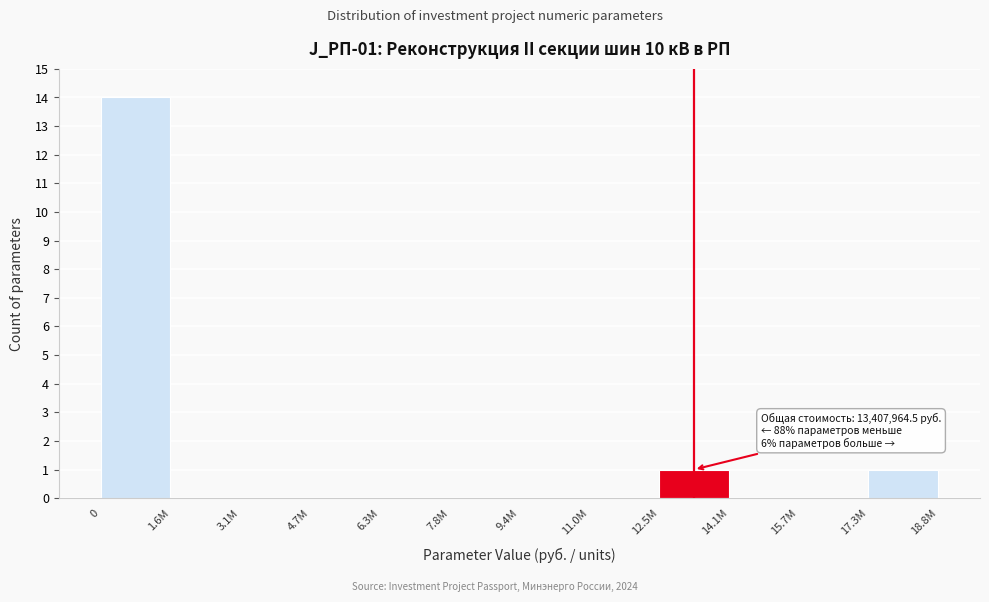

Reading left to right, transcribe all the data shown in this chart.

0=14	1.6M=0	3.1M=0	4.7M=0	6.3M=0	7.8M=0	9.4M=0	11.0M=0	12.5M=1	14.1M=0	15.7M=0	17.3M=1